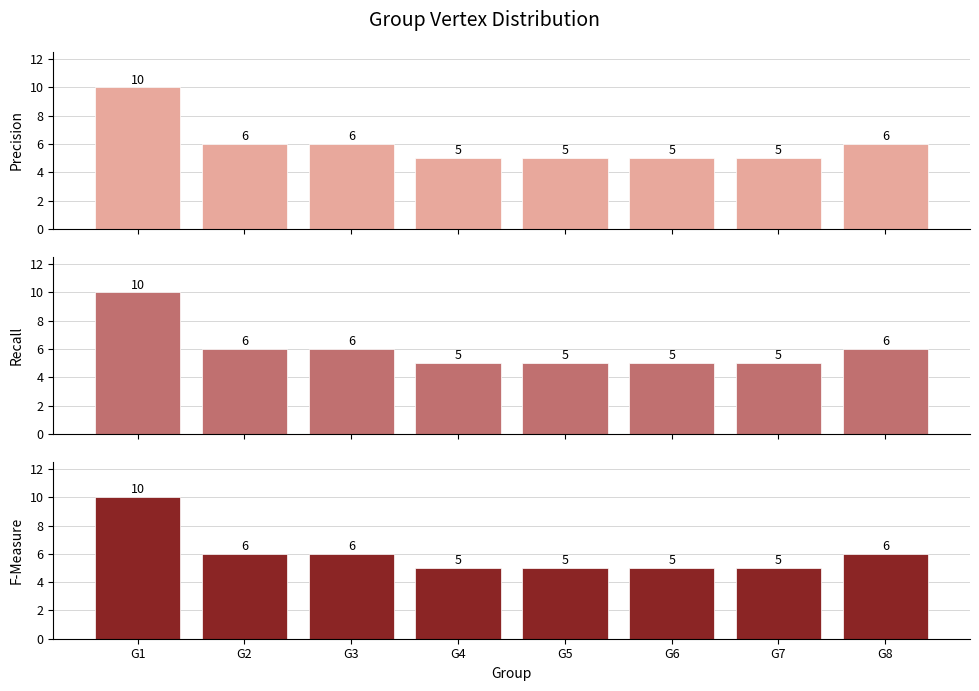

What is the difference between the Recall values at G8 and G4?

1